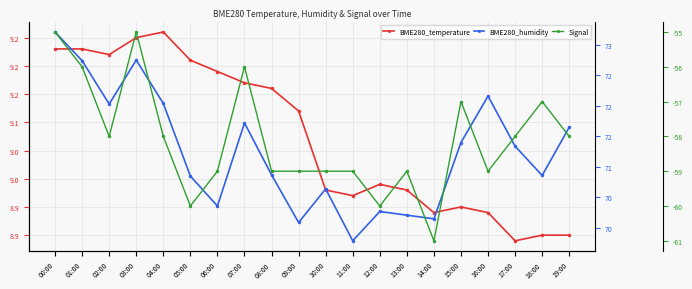

Which has a higher value, 04:00 or 02:00?

04:00